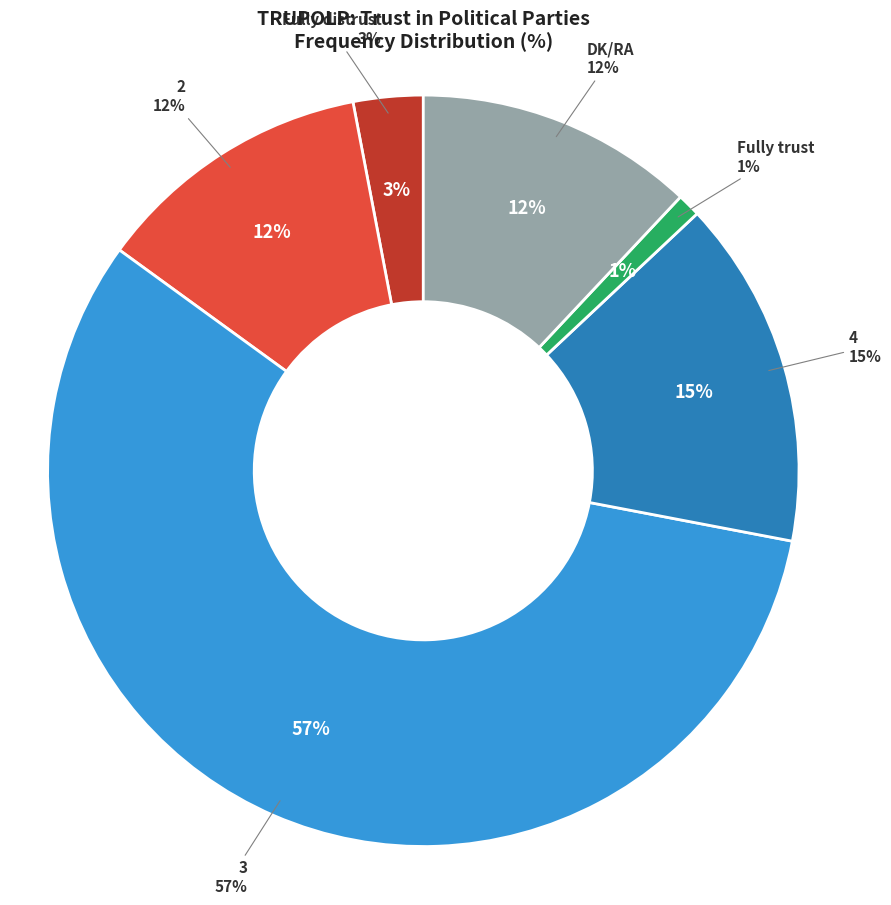

What percentage is the 4 slice, to the nearest percent?

15%